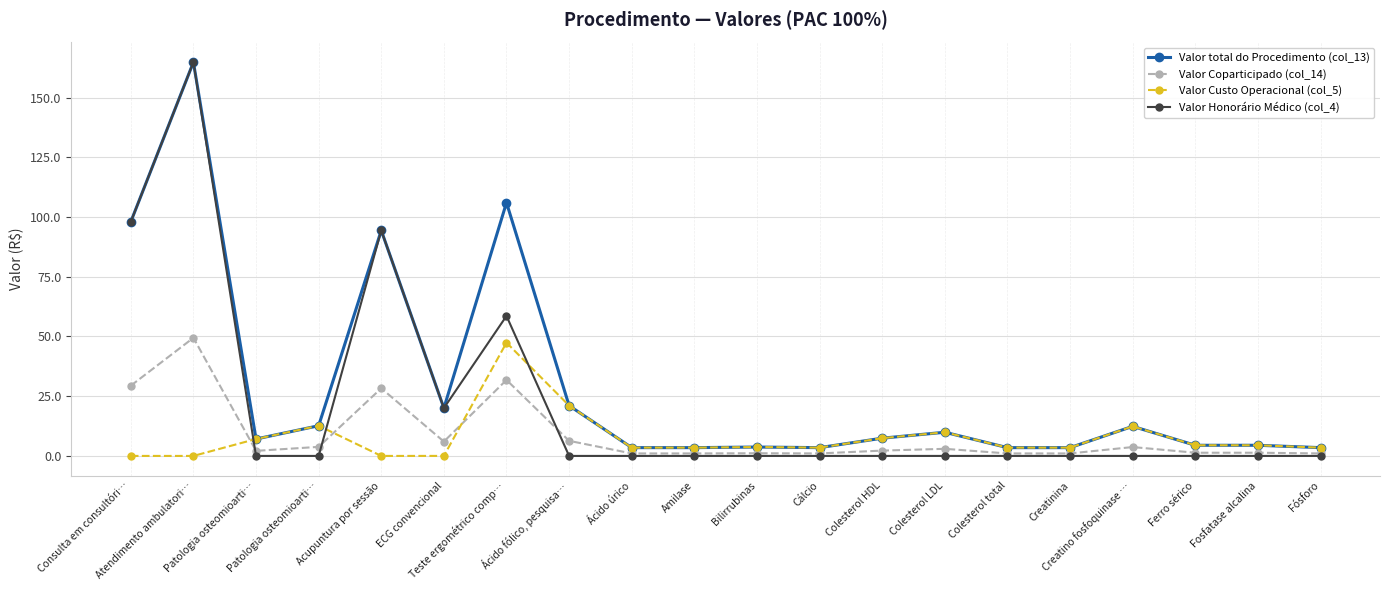

List the labels in order of Valor Custo Operacional (col_5) value, largest first.

Teste ergométrico comp…, Ácido fólico, pesquisa…, Patologia osteomioarti…, Creatino fosfoquinase …, Colesterol LDL, Colesterol HDL, Patologia osteomioarti…, Ferro sérico, Fosfatase alcalina, Bilirrubinas, Ácido úrico, Amilase, Cálcio, Colesterol total, Creatinina, Fósforo, ECG convencional, Consulta em consultóri…, Atendimento ambulatori…, Acupuntura por sessão